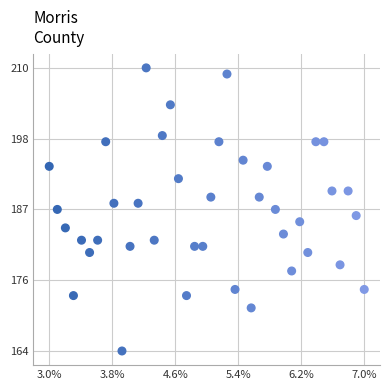

What is the range of Y values (max minus min)?

46